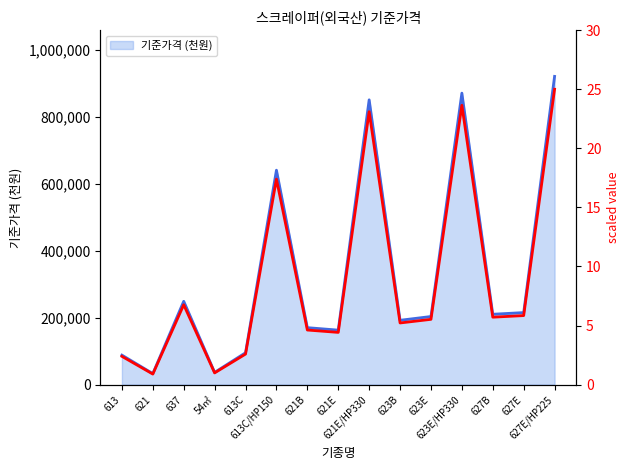

How many series are shown in this chart?

1